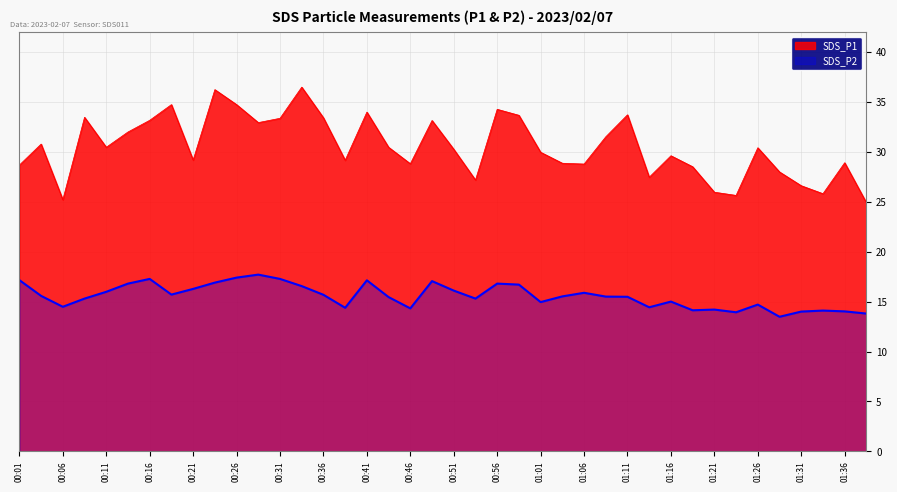

What is the sum of the SDS_P1 values at 00:11 and 00:01?

59.1